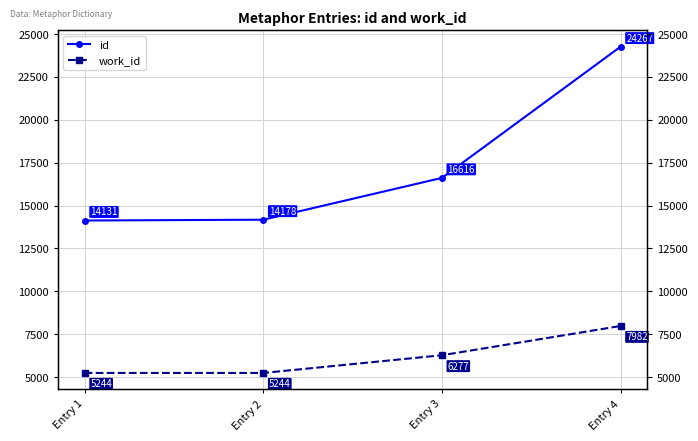

How many lines are shown in the chart?

2